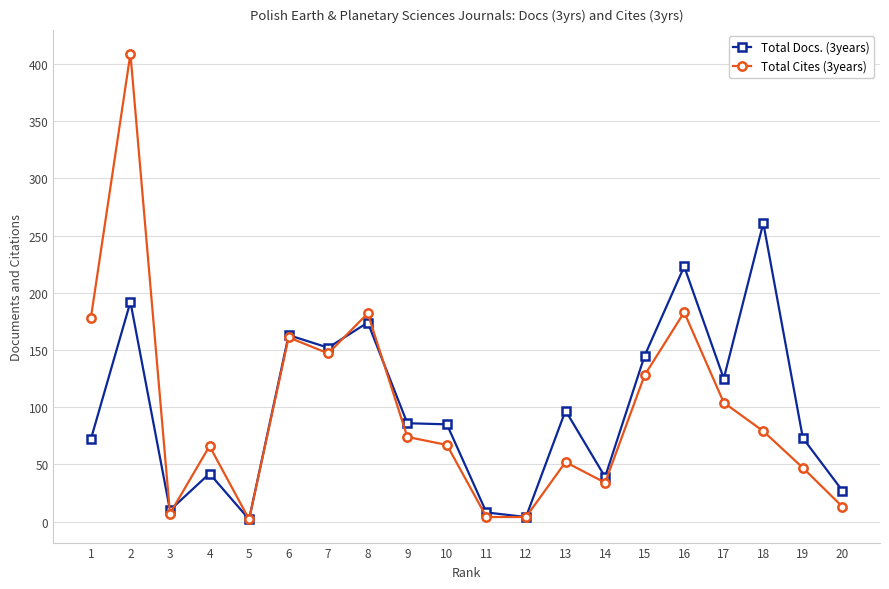

At which category is the sum across all series the highest?

2